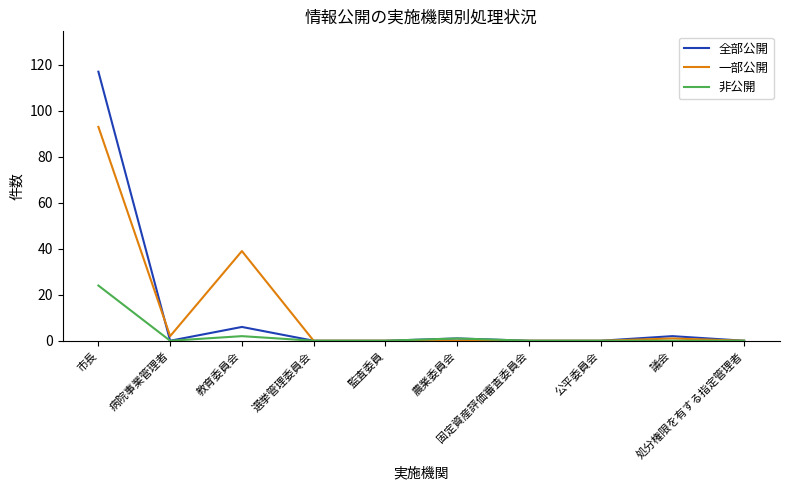

List the series in order of their peak value, lowest first.

非公開, 一部公開, 全部公開